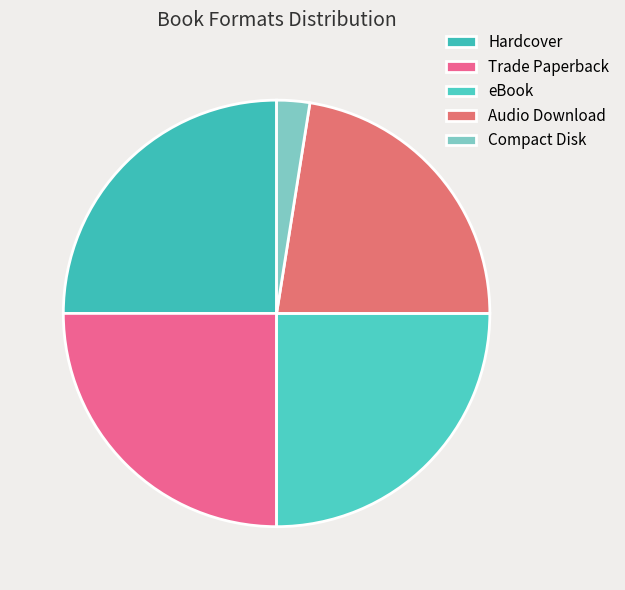

To the nearest percent, what portion does Audio Download represent?

22%